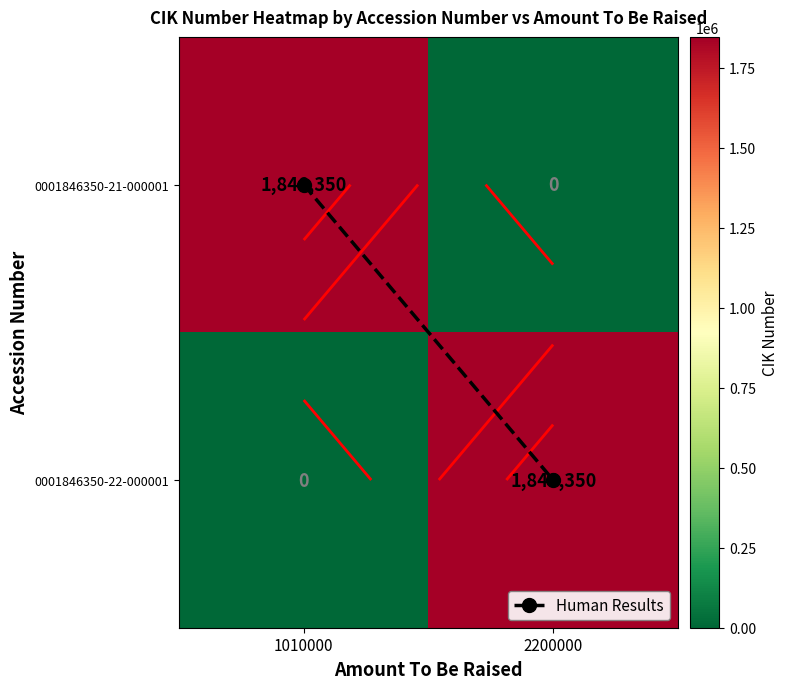

How many data points does each series have?

2